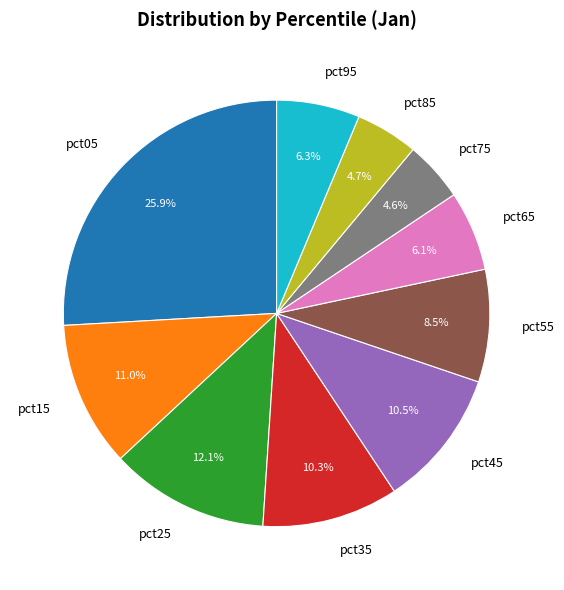

Which slice is the largest?

pct05